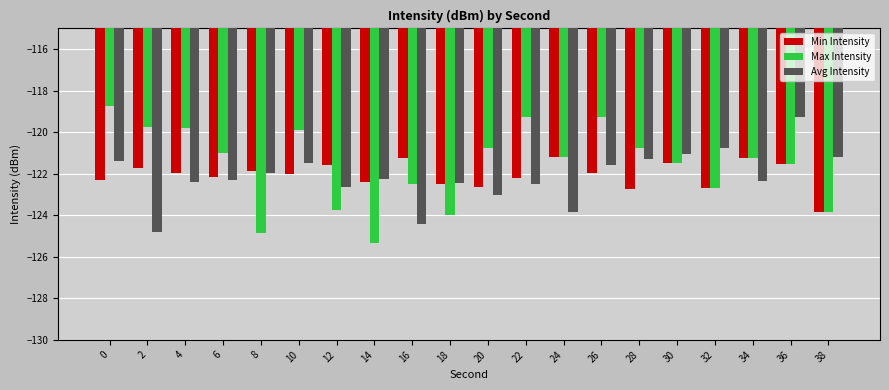

Is the value of Min Intensity at 34 greater than the value of Max Intensity at 16?

Yes